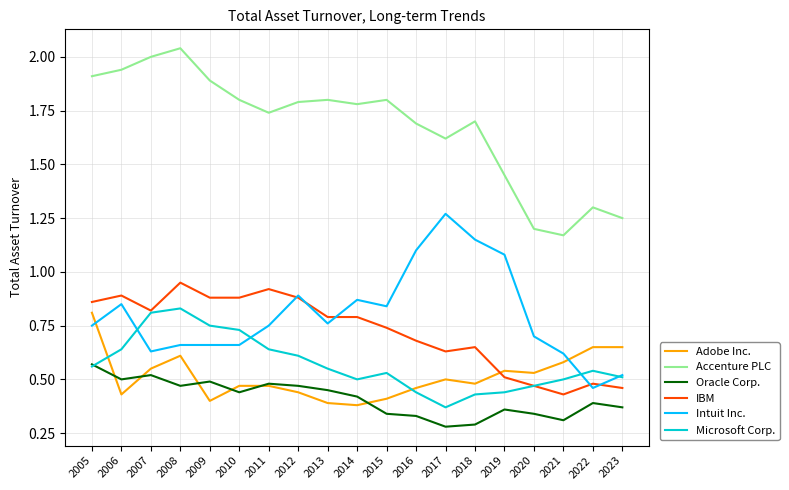

At which category is the sum across all series the highest?

2008